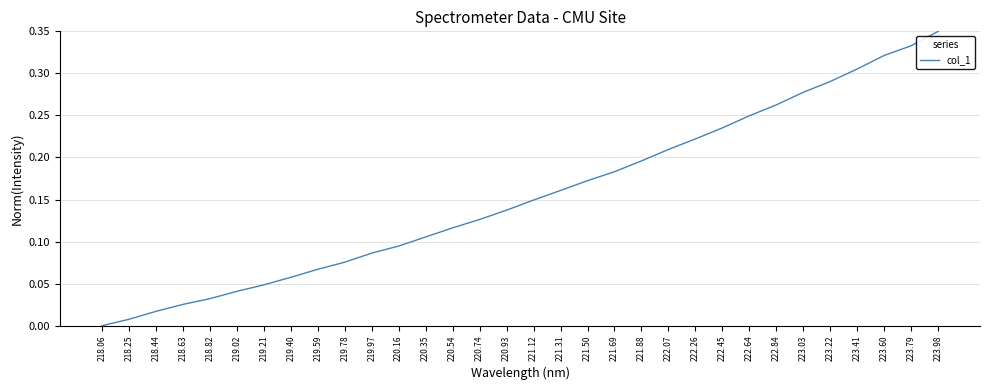

Is this an area chart (filled region under the line)?

No